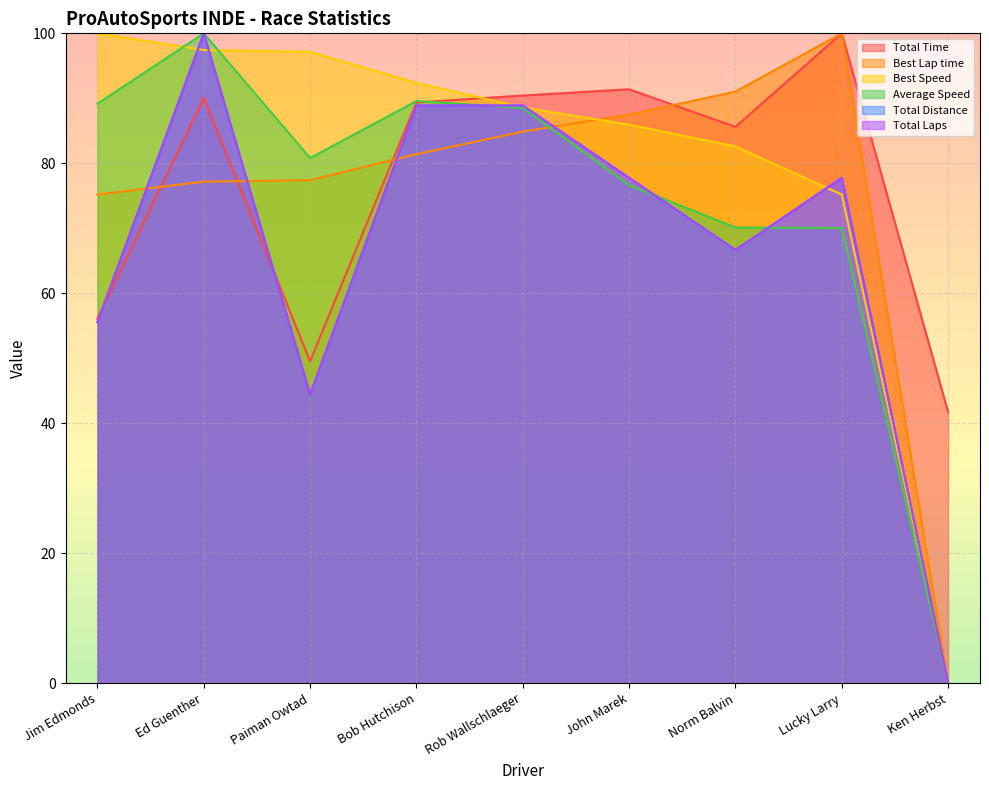

What is the total value across all series at Bob Hutchison?

530.5